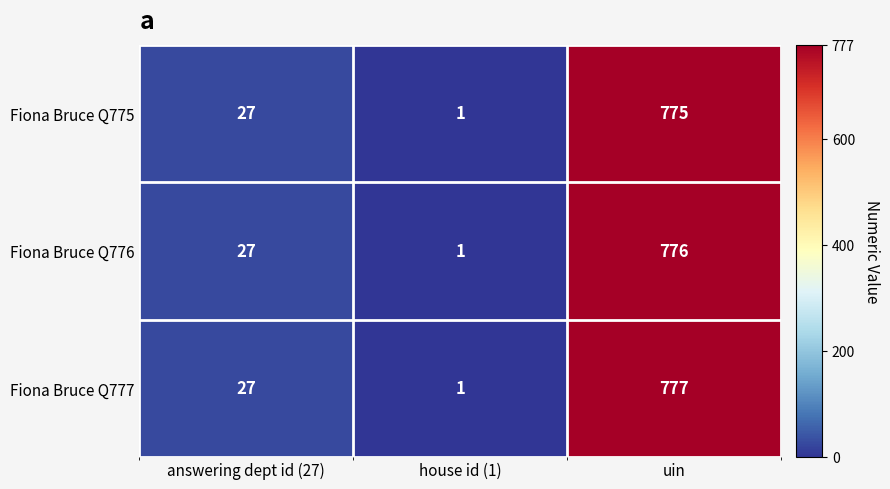

Which series has the largest range (max minus min)?

Fiona Bruce Q777